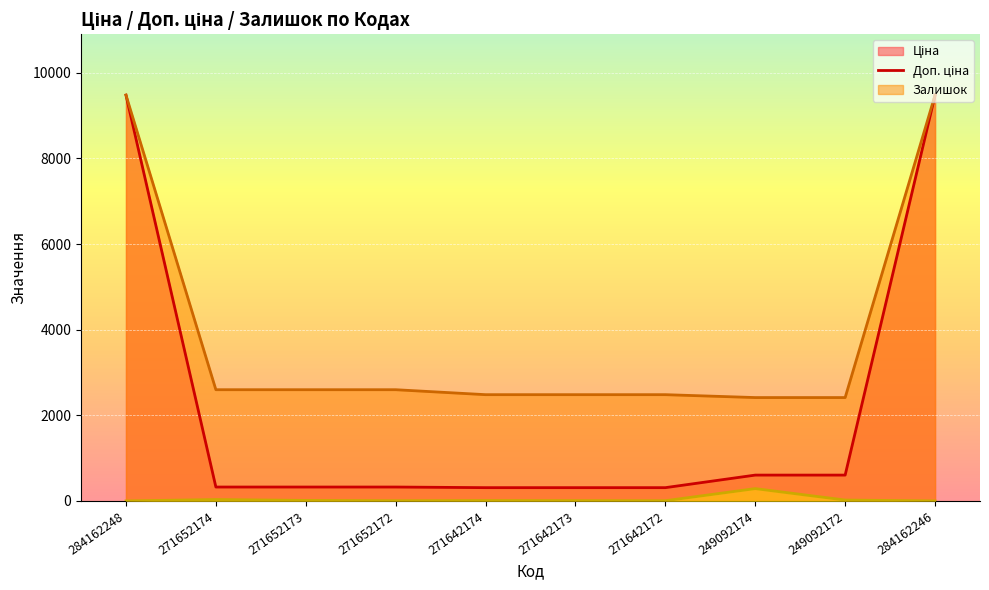

Which has a higher value, 271642172 or 271642173?

271642172